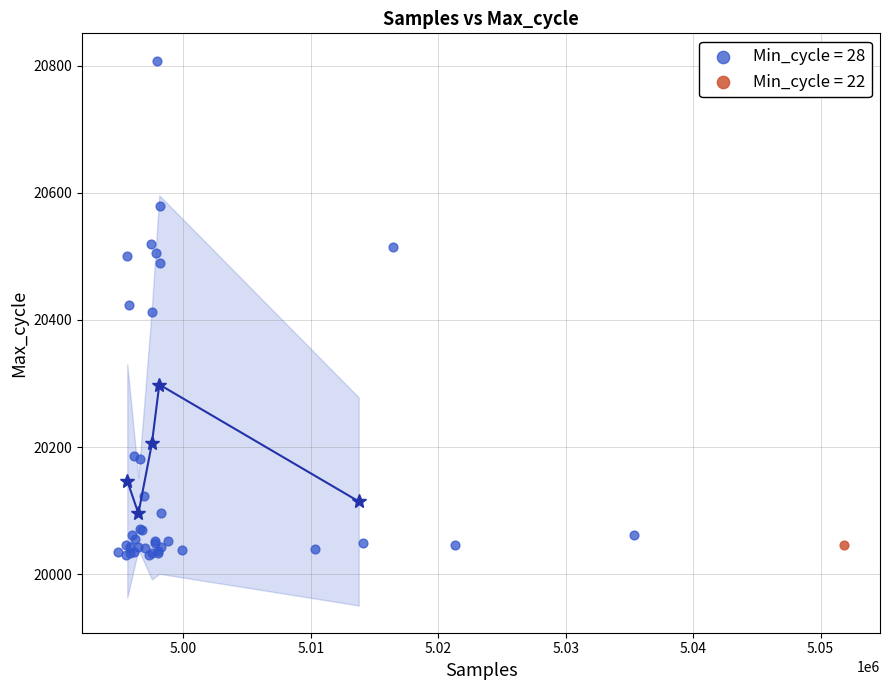

What are all the series names shown in the legend?

Min_cycle = 28, Min_cycle = 22